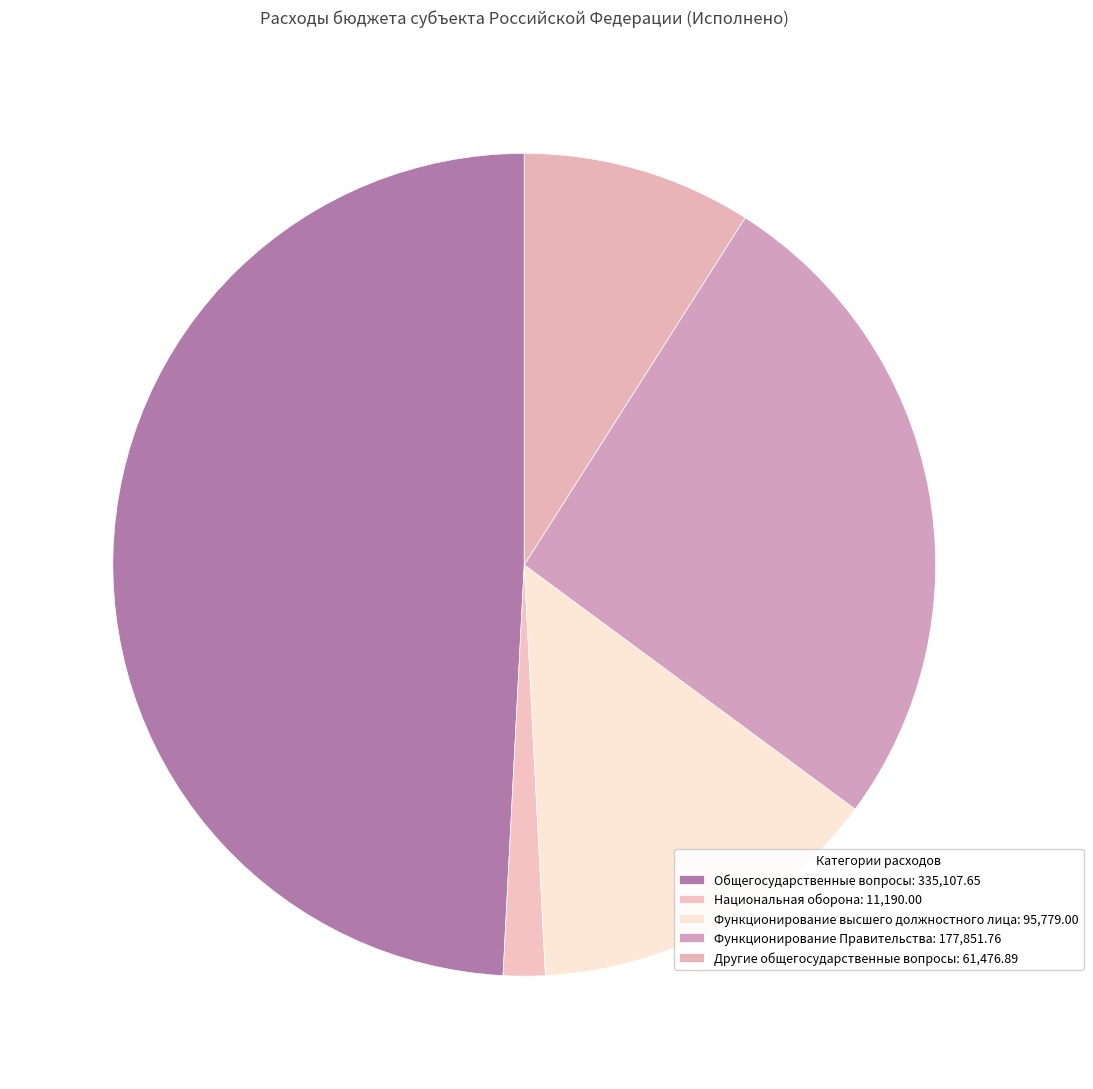

Which slice is the largest?

Общегосударственные вопросы